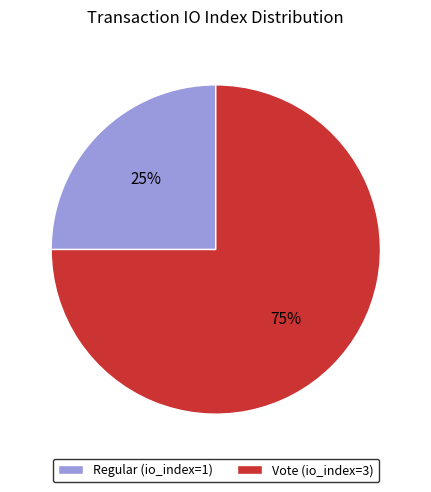

To the nearest percent, what is the difference between the largest and smallest slice percentages?

50%